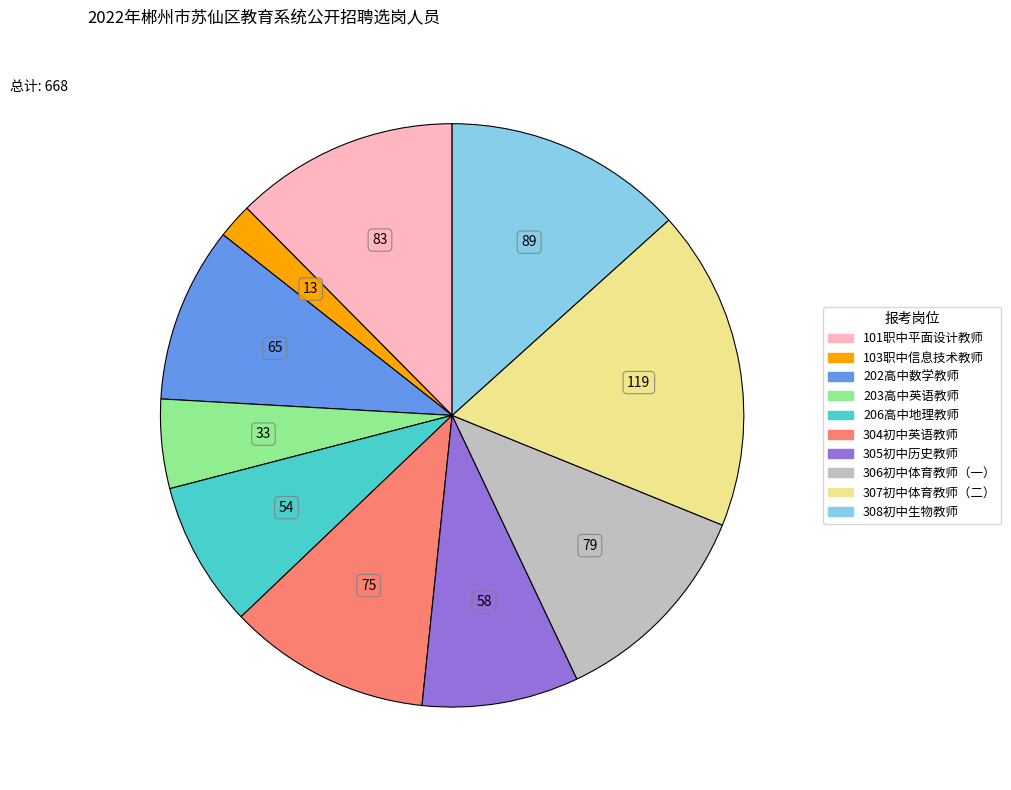

Is there any slice that represents more than half of the pie?

No